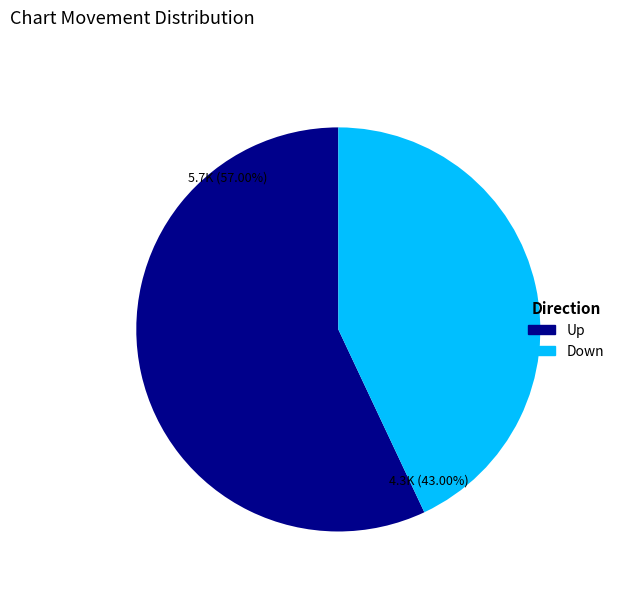

Between Up and Down, which is larger?

Up